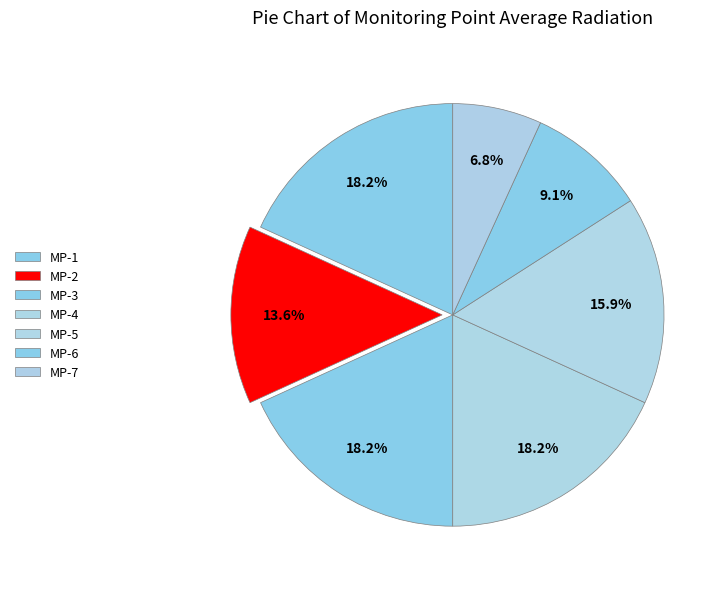

To the nearest percent, what portion does MP-6 represent?

9%